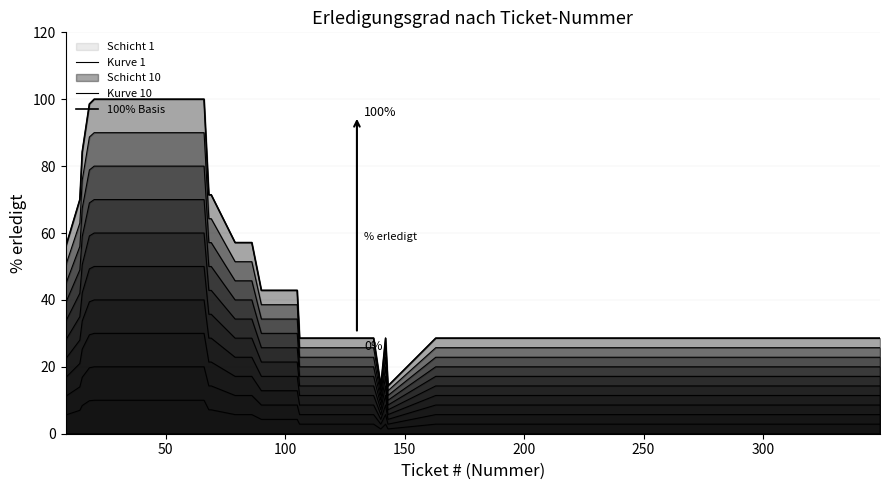

Reading left to right, what are all the values shown in this chart?

Kurve 1: 5.6	7.0	8.4	9.9	10.0	10.0	10.0	10.0	10.0	10.0	10.0	10.0	10.0	10.0	10.0	10.0	10.0	10.0	10.0	10.0	10.0	10.0	8.6	7.1	7.1	5.7	5.7	4.3	4.3	4.3	4.3	2.9	2.9	1.4	2.9	1.4	2.9	2.9	2.9	2.9
Kurve 10: 55.7	70.0	84.3	98.6	100.0	100.0	100.0	100.0	100.0	100.0	100.0	100.0	100.0	100.0	100.0	100.0	100.0	100.0	100.0	100.0	100.0	100.0	85.7	71.4	71.4	57.1	57.1	42.9	42.9	42.9	42.9	28.6	28.6	14.3	28.6	14.3	28.6	28.6	28.6	28.6
100% Basis: 55.7	70.0	84.3	98.6	100.0	100.0	100.0	100.0	100.0	100.0	100.0	100.0	100.0	100.0	100.0	100.0	100.0	100.0	100.0	100.0	100.0	100.0	85.7	71.4	71.4	57.1	57.1	42.9	42.9	42.9	42.9	28.6	28.6	14.3	28.6	14.3	28.6	28.6	28.6	28.6